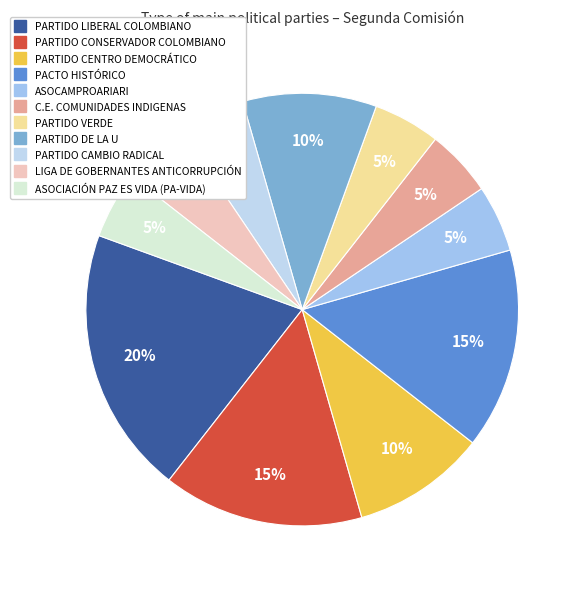

Which slice is the largest?

PARTIDO LIBERAL COLOMBIANO